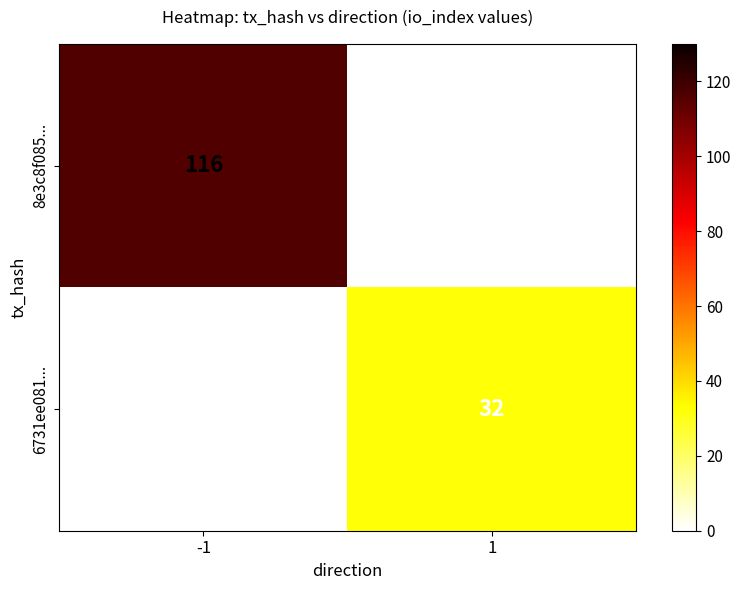

What is the greatest value displayed?

116